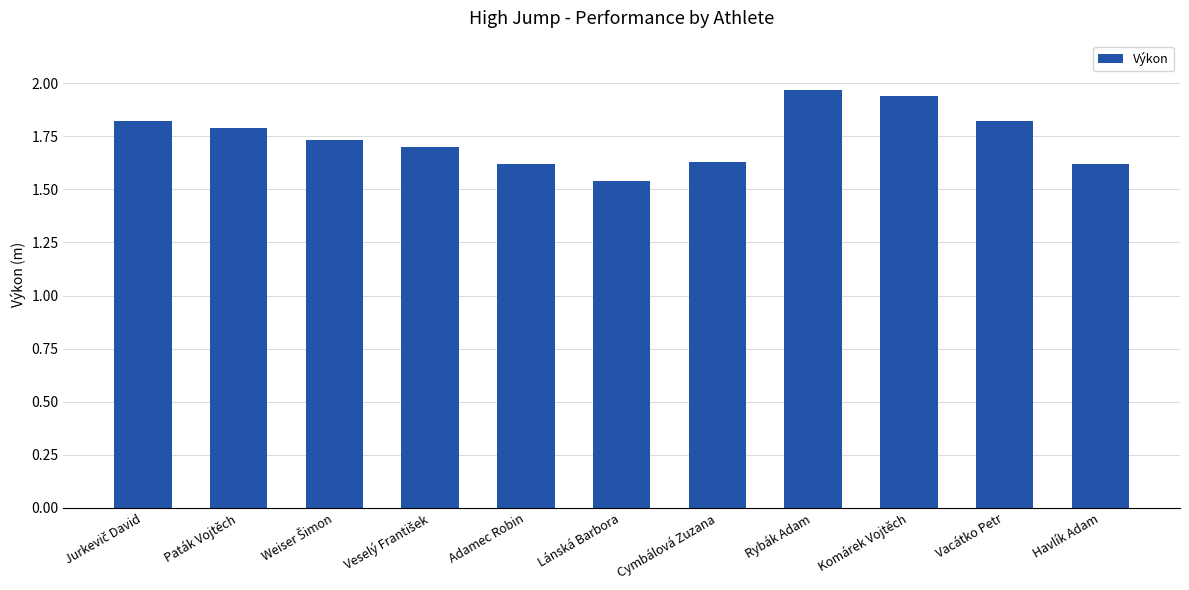

What is the label of the 10th bar from the left?

Vacátko Petr